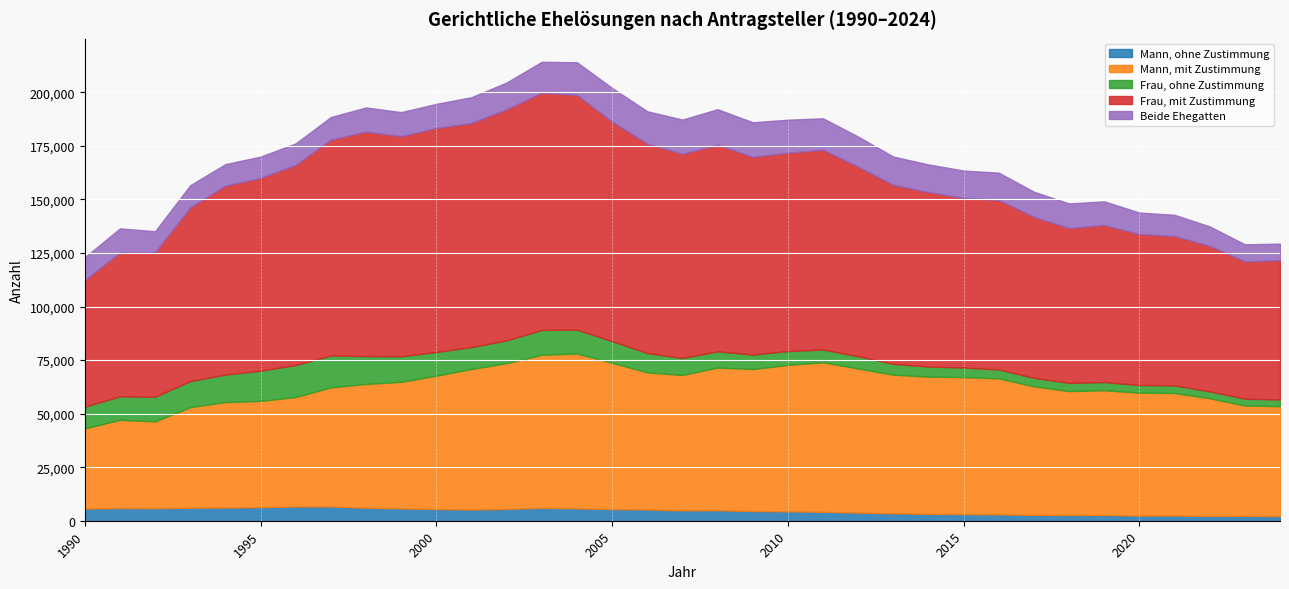

At which category does the chart reach its peak across all series?

2003